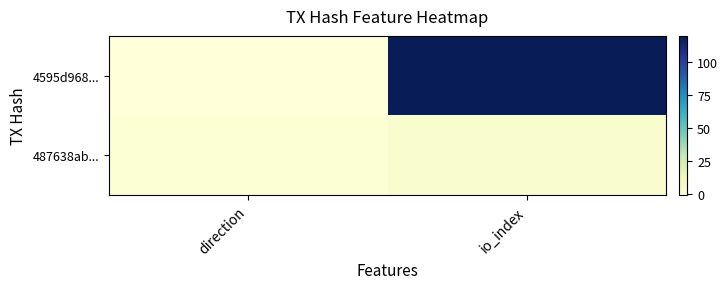

Count the number of data series in this chart.

2